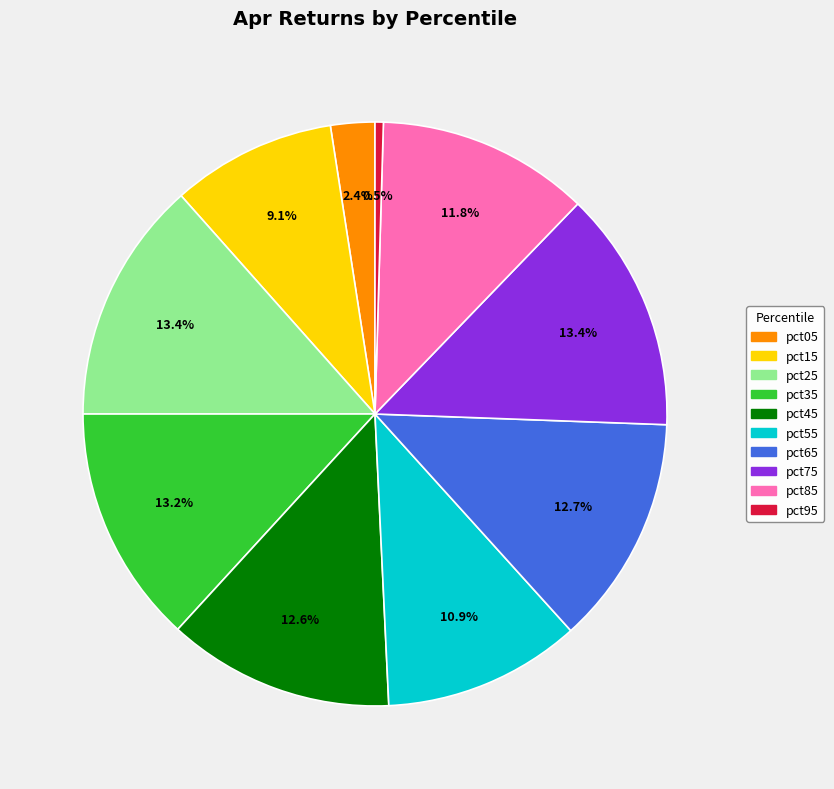

Which category has the smallest portion of the pie?

pct95